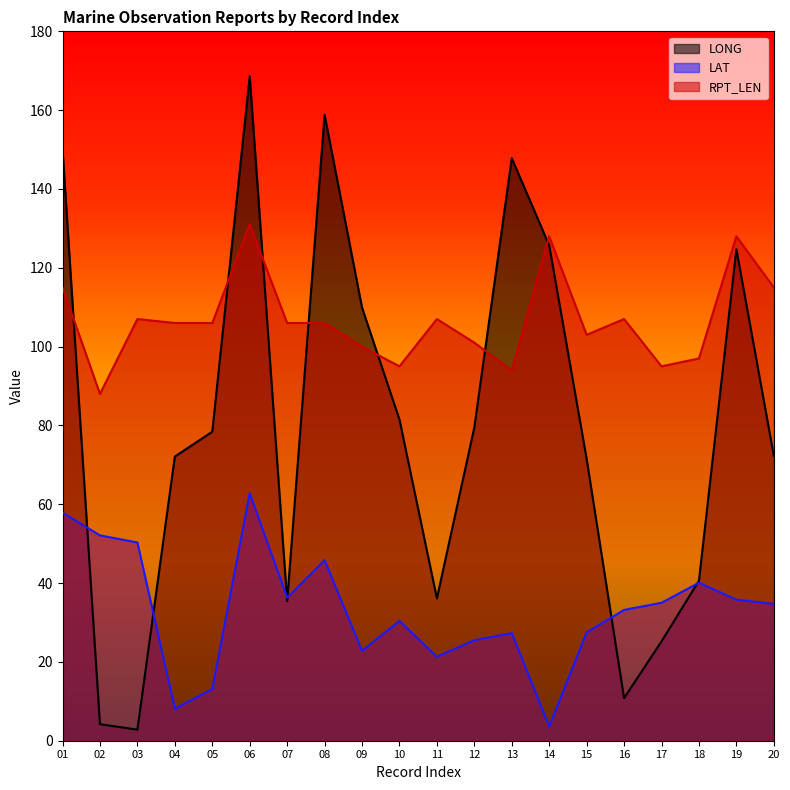

True or false: LAT and LONG cross at least once.

True